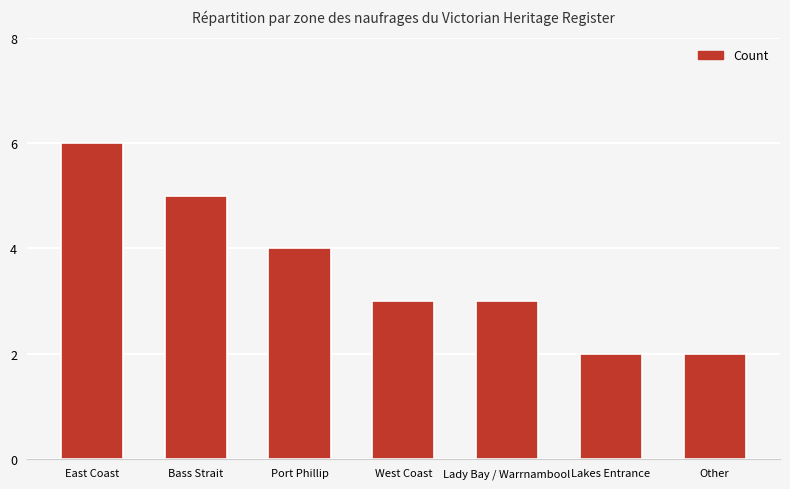

What is the difference between the maximum and minimum values?

4